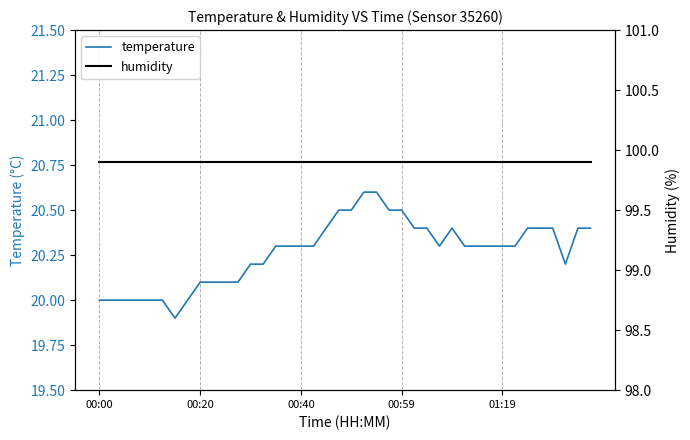

Which category has the highest value across all series?

00:00